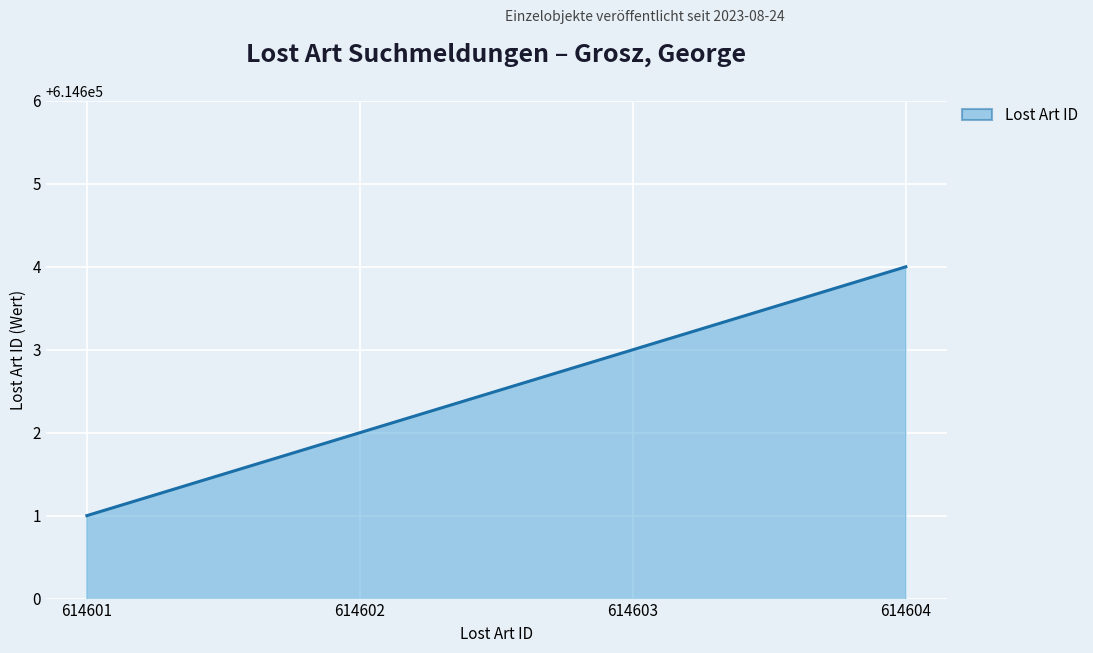

How many lines are shown in the chart?

1